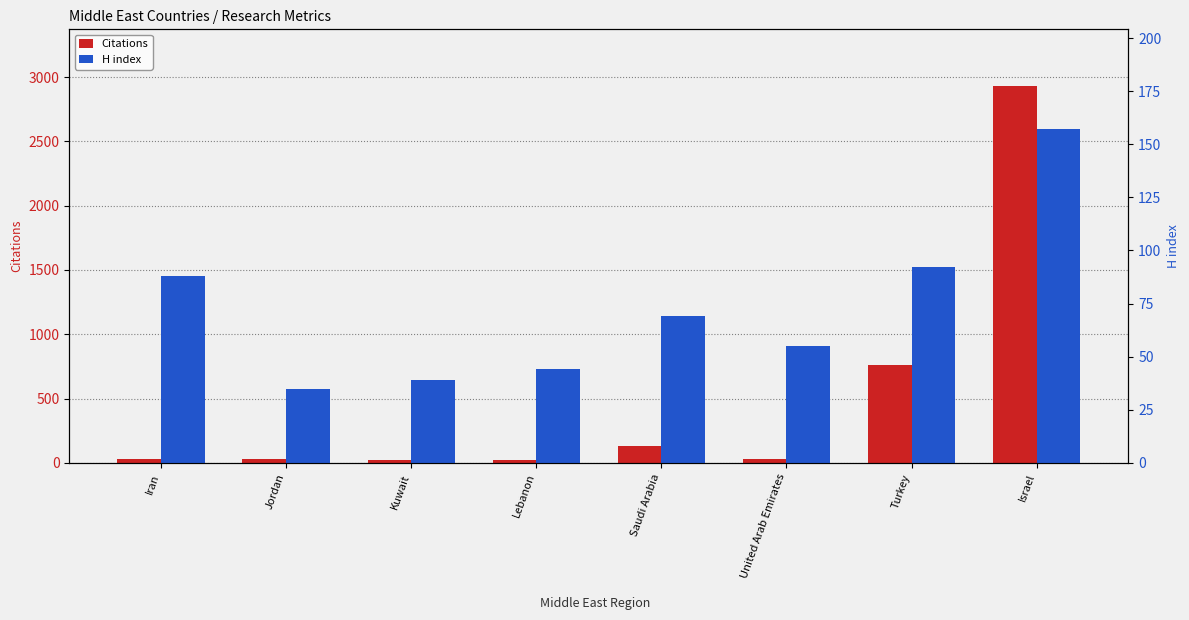

What is the greatest value displayed?

2931